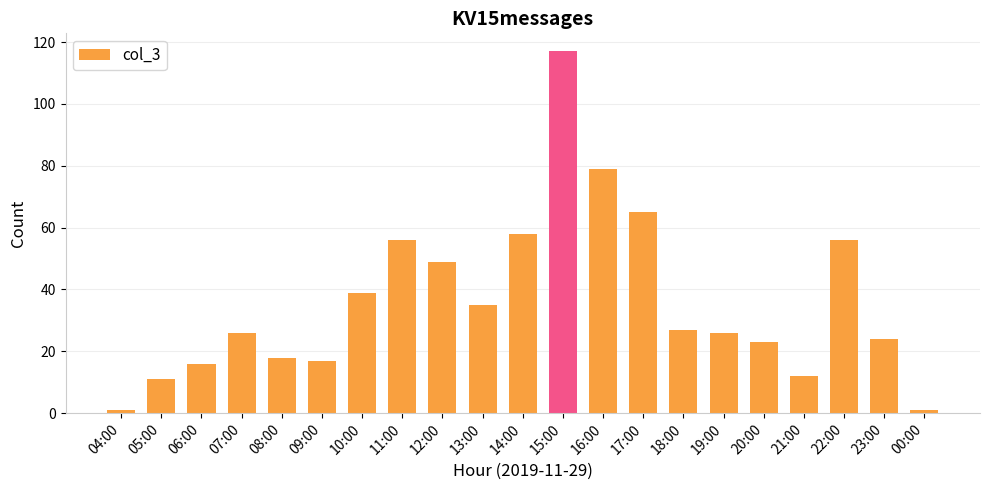

Is it true that the value at 14:00 is 58?

True